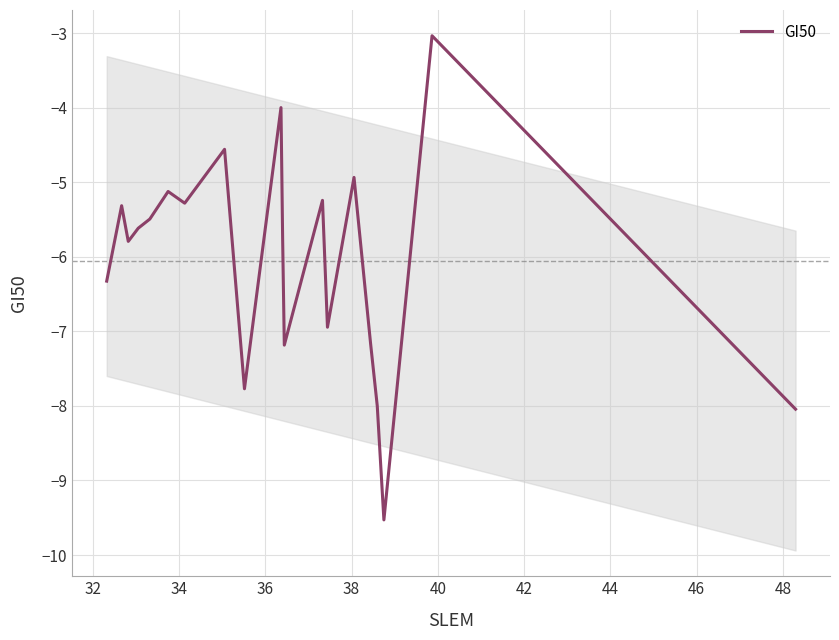

Does the chart display data point markers on the line(s)?

No